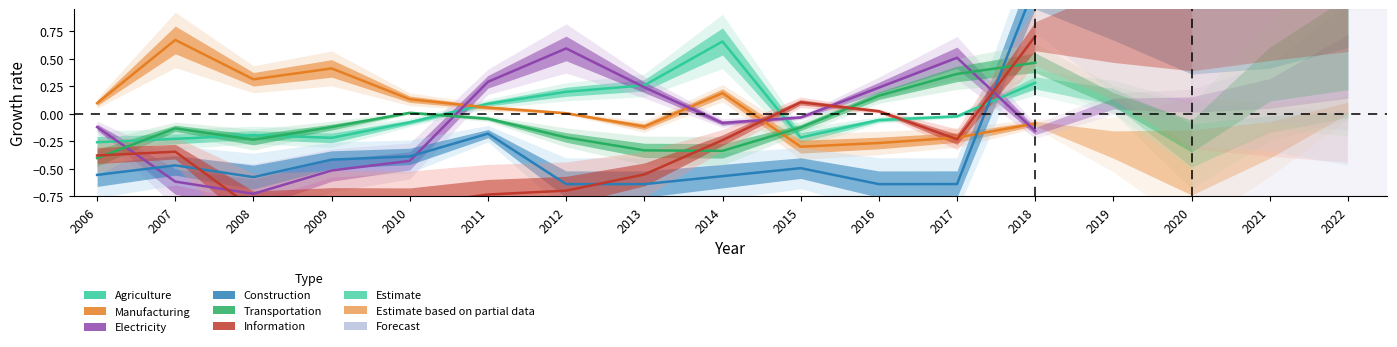

What is the sum of the Information values at 2016 and 2006?

-0.4